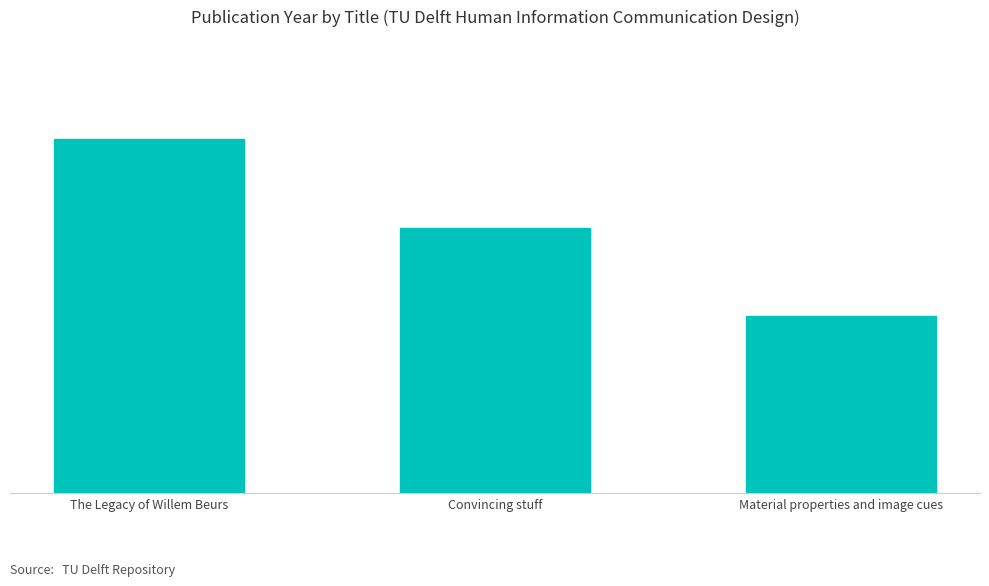

What is the average value?

2021